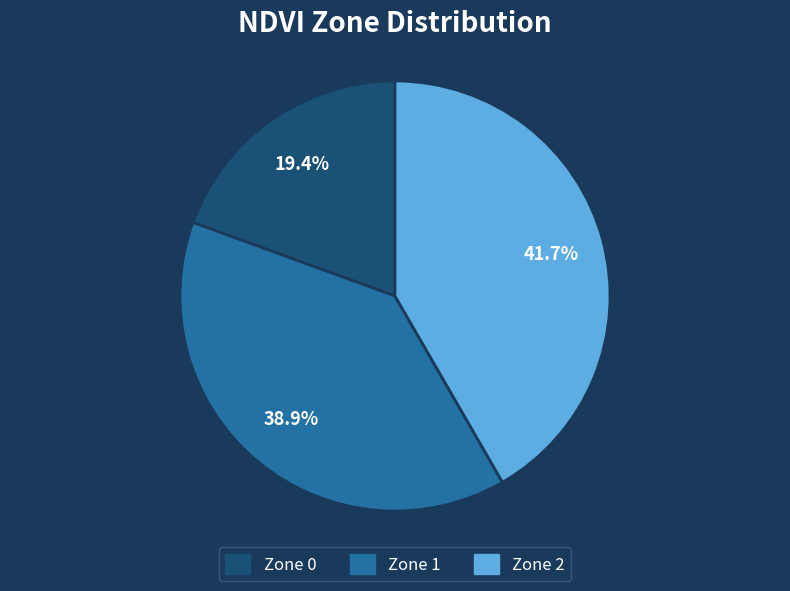

Is there a majority slice in this chart?

No